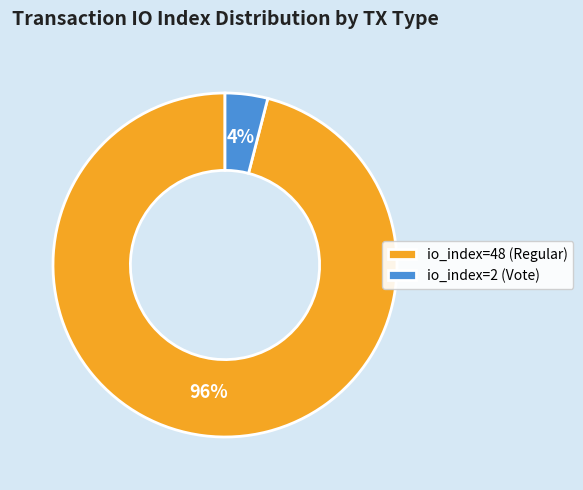

To the nearest percent, what is the difference between the io_index=48 (Regular) and io_index=2 (Vote) slice percentages?

92%